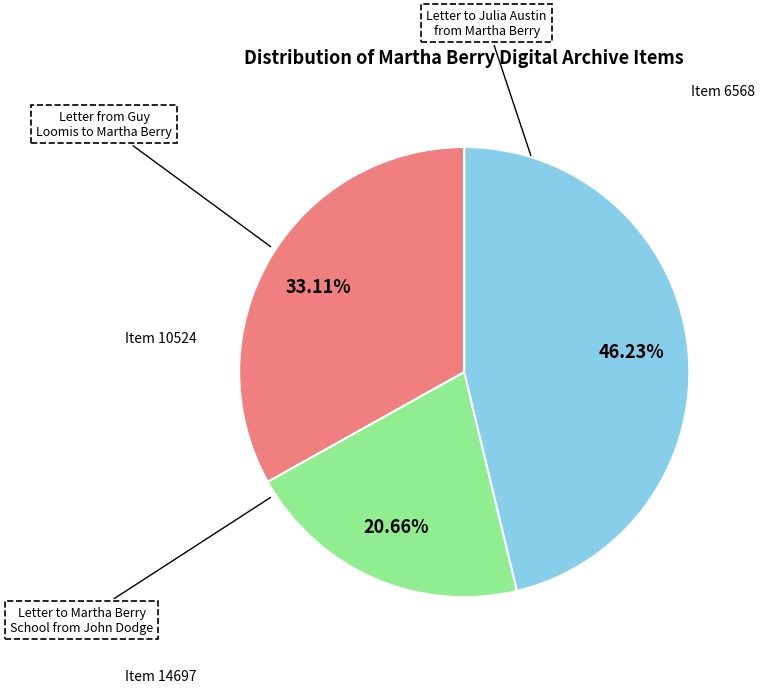

To the nearest percent, what is the average slice percentage?

33%